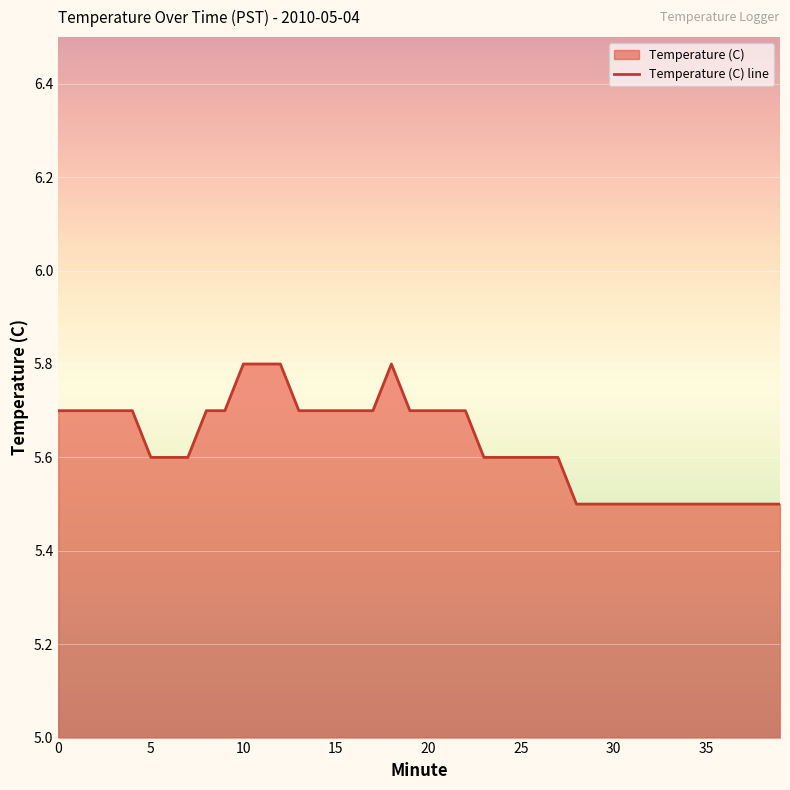

What is the sum of all values?

225.2